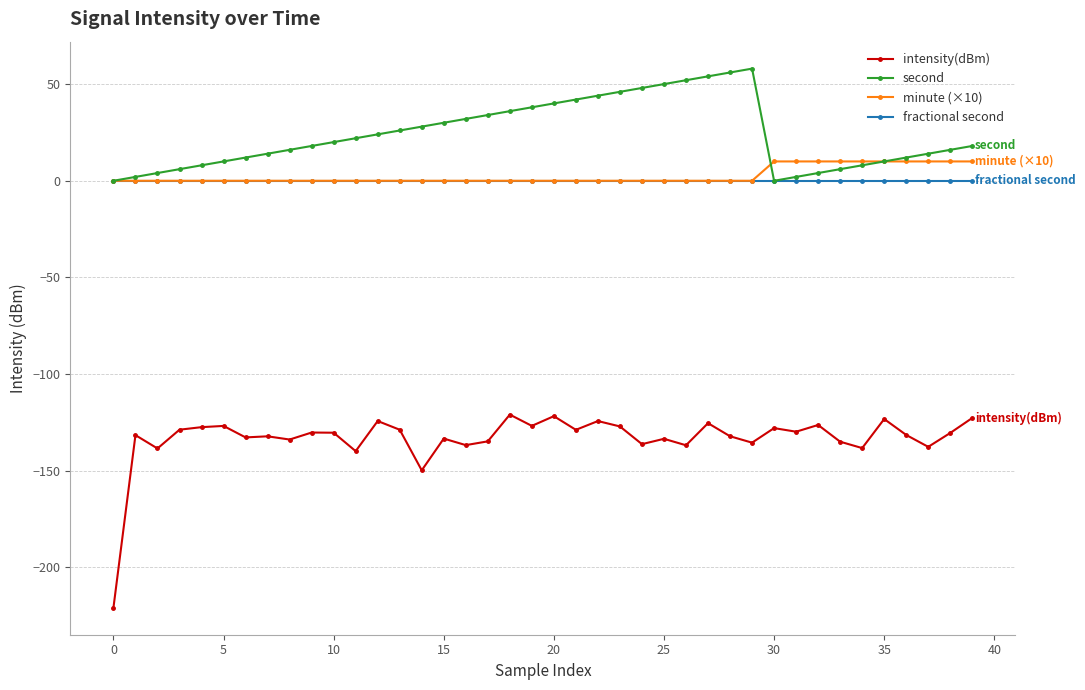

Which series has the largest total across all categories?

second